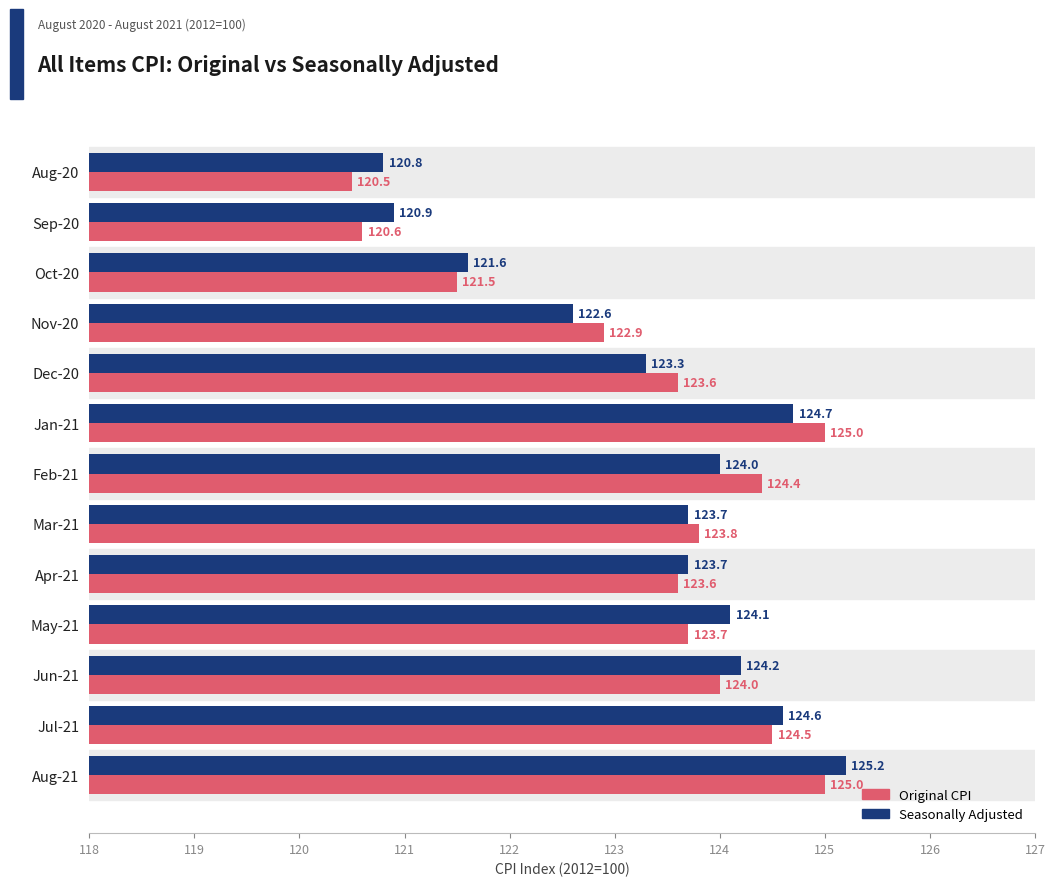

Which series has the largest range (max minus min)?

Original CPI